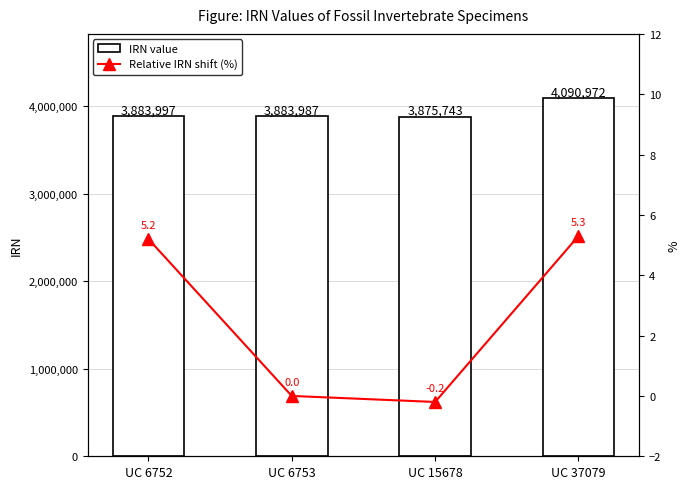

Is it true that IRN value equals 4090972.0 at UC 37079?

True